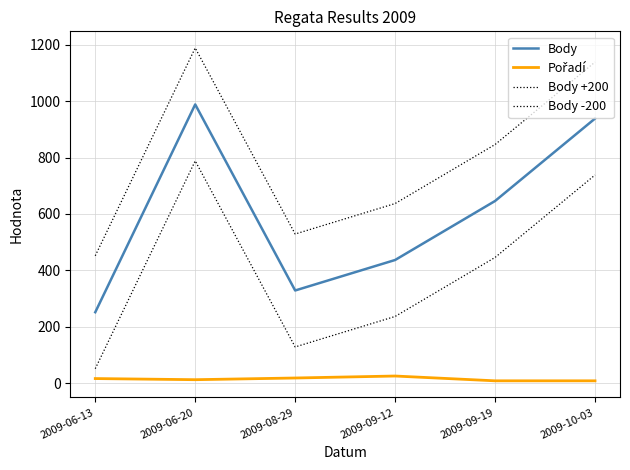

Is this an area chart (filled region under the line)?

No